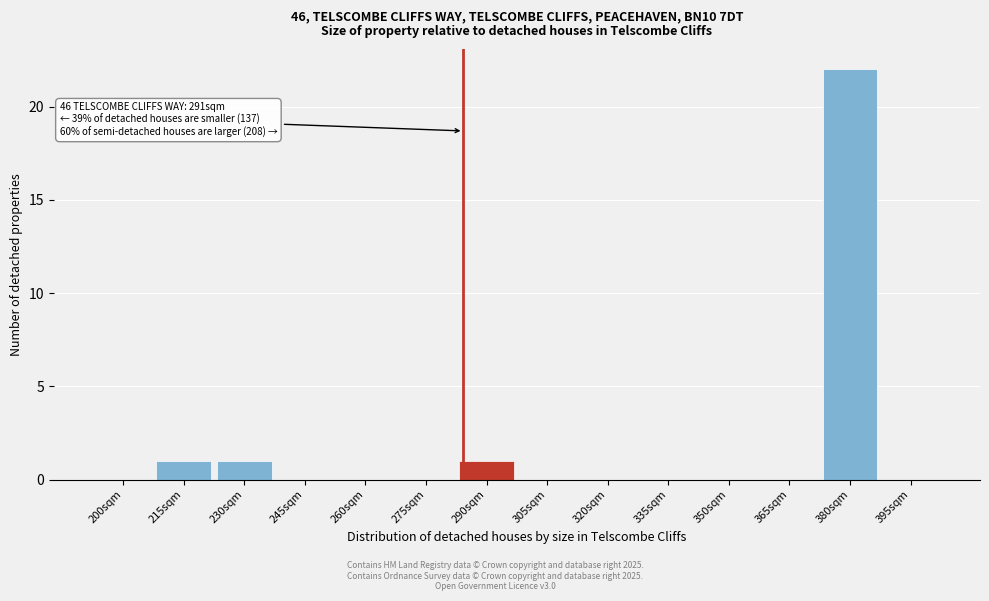

Reading left to right, list all the values displayed in this chart.

200sqm=0	215sqm=1	230sqm=1	245sqm=0	260sqm=0	275sqm=0	290sqm=1	305sqm=0	320sqm=0	335sqm=0	350sqm=0	365sqm=0	380sqm=22	395sqm=0